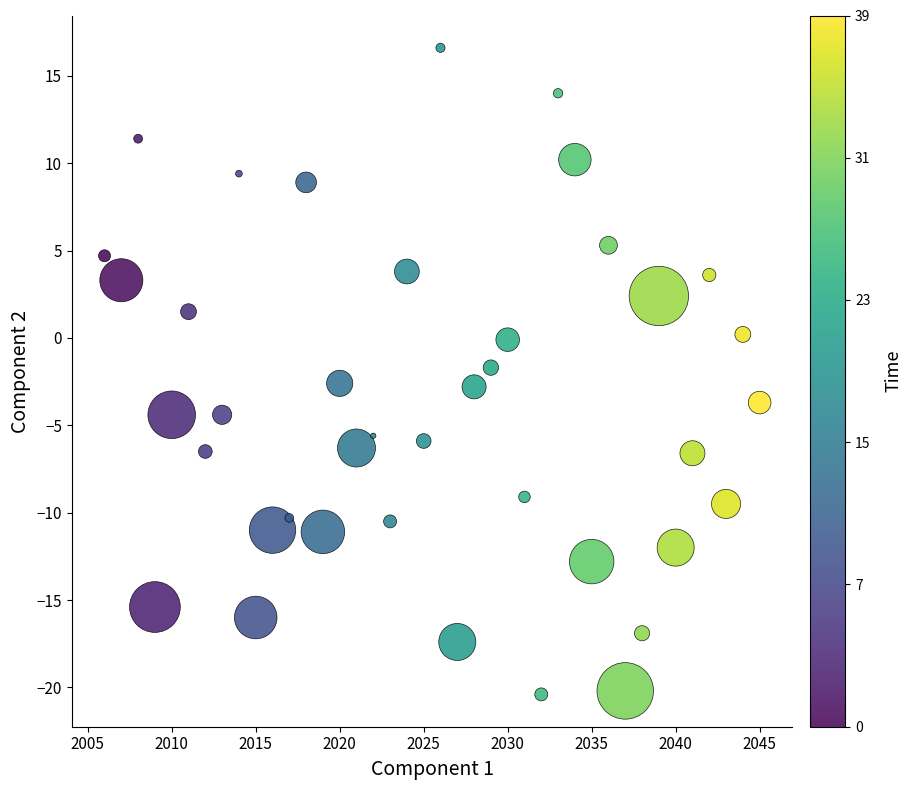

What is the range of Y values (max minus min)?

37.0